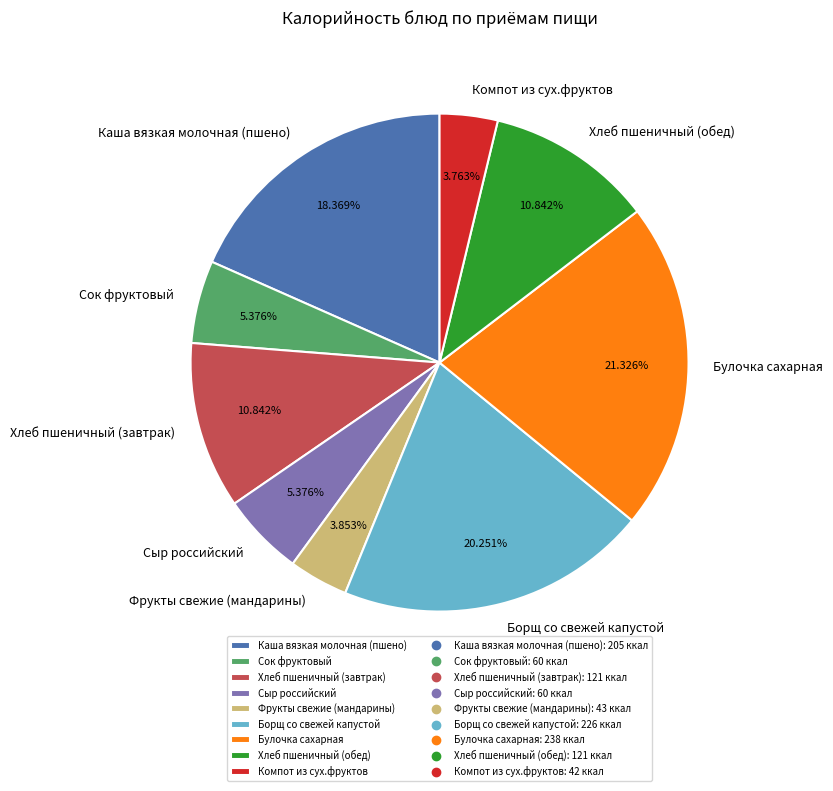

True or false: Булочка сахарная accounts for 21% of the total.

True